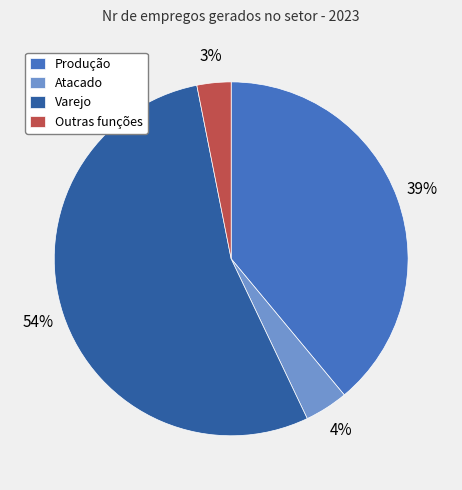

Combined, do Varejo and Produção account for over 50%?

Yes